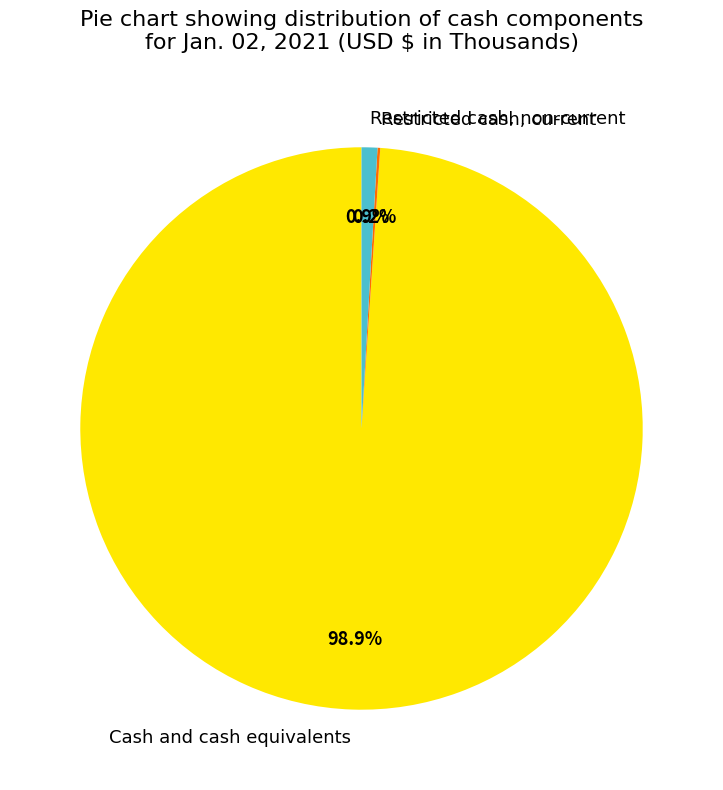

To the nearest percent, what portion does Cash and cash equivalents represent?

99%